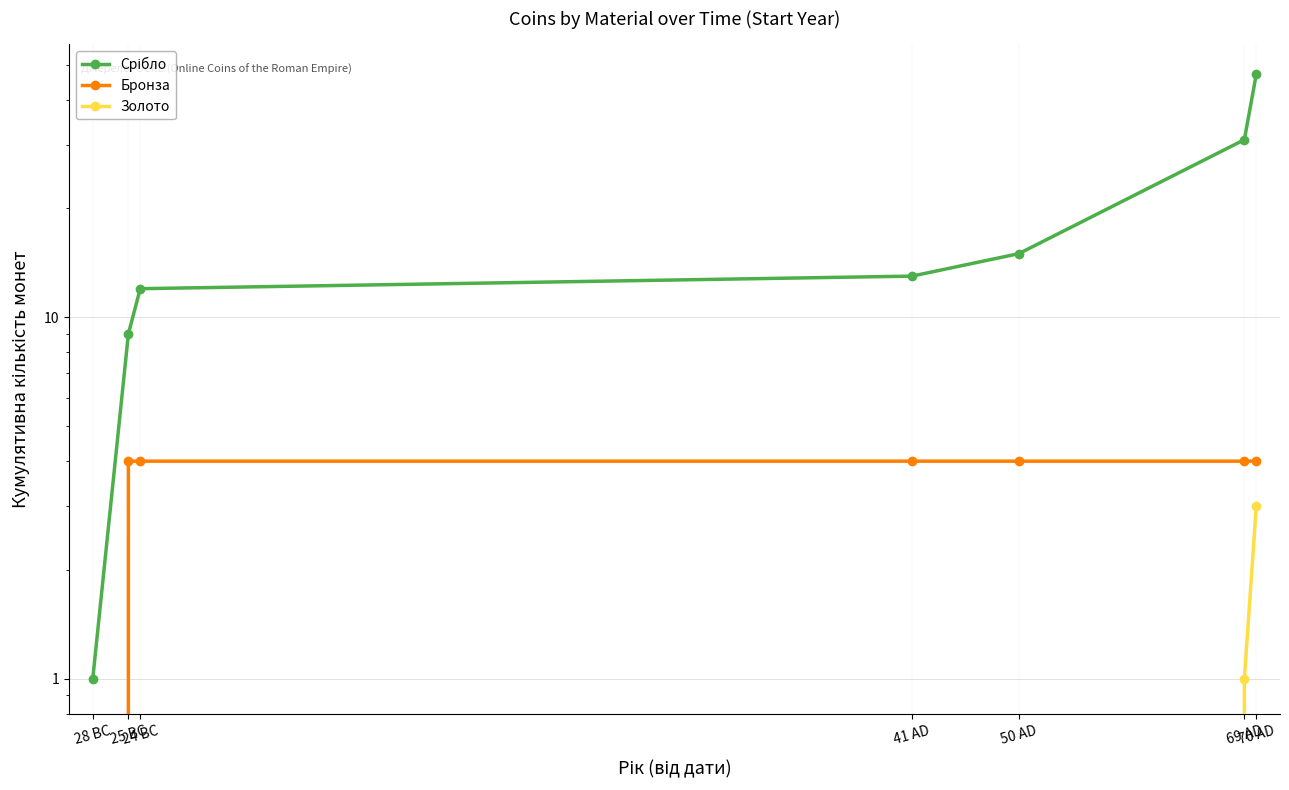

Is it true that Бронза equals 4 at 25 BC?

True